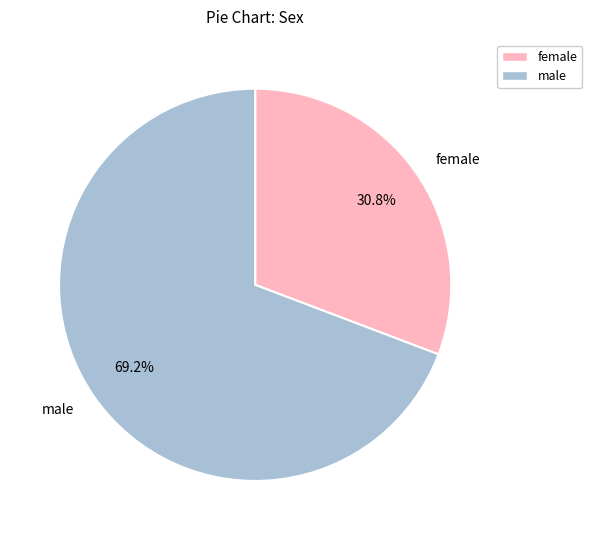

Which category accounts for the majority?

male